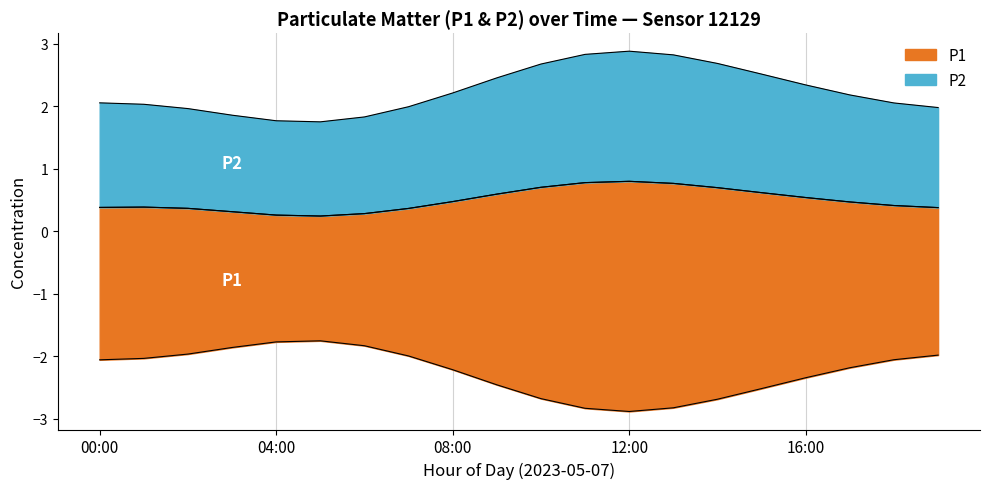

Which category has the highest value across all series?

12:00